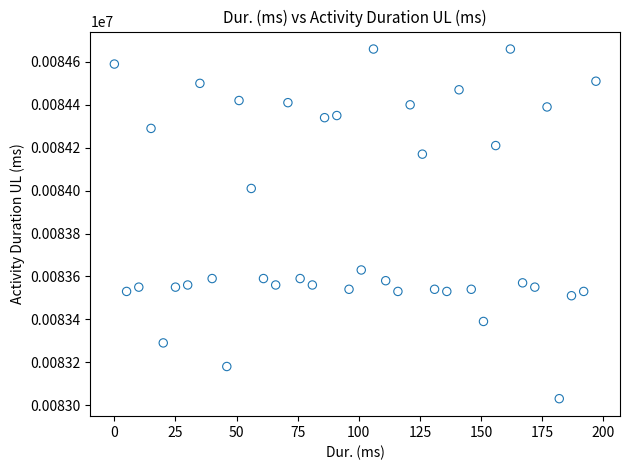

What is the range of Y values (max minus min)?

1630.0